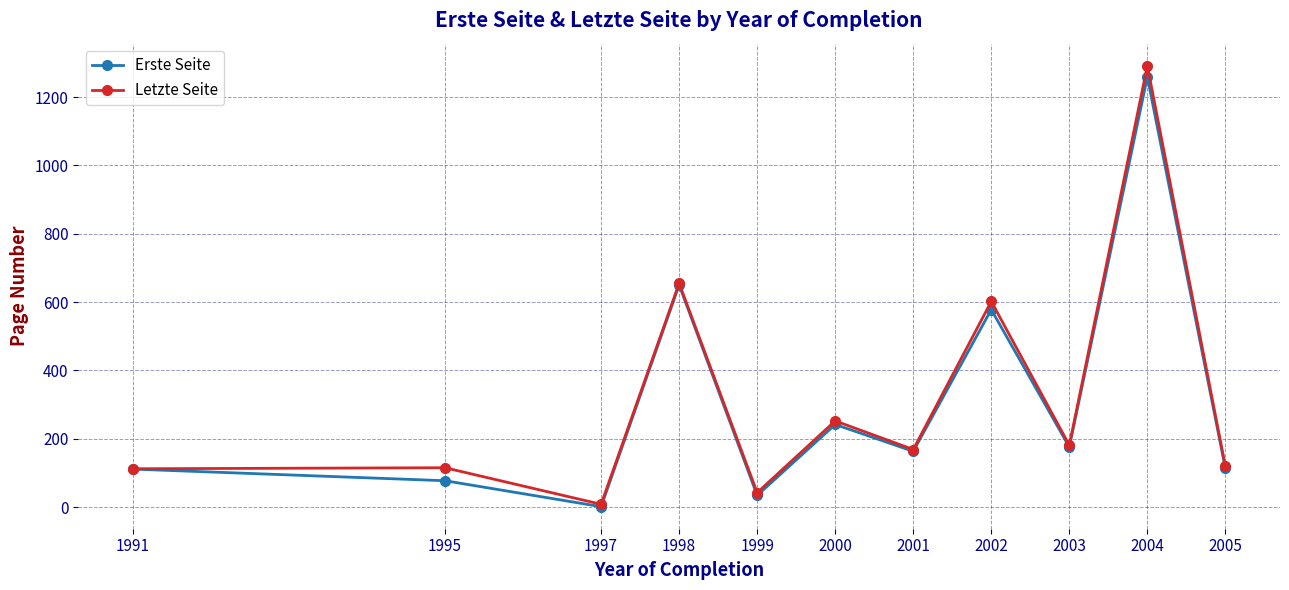

True or false: Letzte Seite has a value of 604.5 at 2004.

False